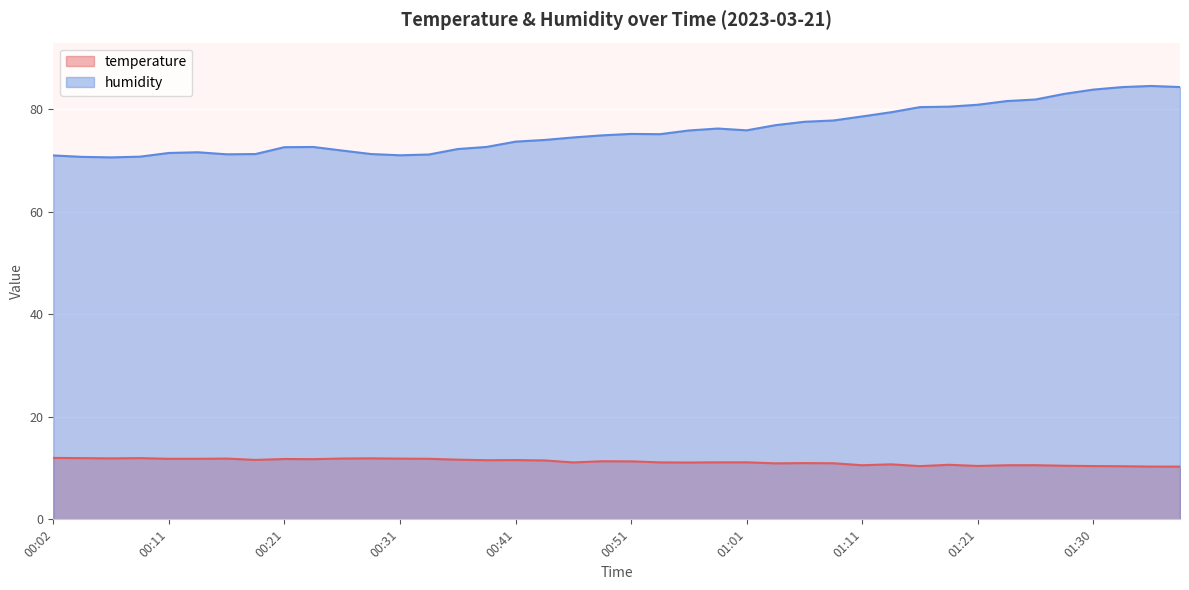

Reading right to left, list all the values displayed in this chart.

temperature: 01:38=10.3	01:35=10.3	01:33=10.4	01:30=10.4	01:28=10.5	01:26=10.6	01:23=10.6	01:21=10.4	01:18=10.7	01:16=10.4	01:13=10.7	01:11=10.6	01:08=10.9	01:06=11.0	01:03=10.9	01:01=11.1	00:58=11.1	00:56=11.1	00:53=11.1	00:51=11.3	00:48=11.3	00:46=11.1	00:43=11.5	00:41=11.6	00:38=11.5	00:36=11.7	00:33=11.8	00:31=11.8	00:29=11.9	00:26=11.9	00:24=11.8	00:21=11.8	00:19=11.6	00:16=11.9	00:14=11.8	00:11=11.8	00:09=11.9	00:06=11.9	00:04=11.9	00:02=12.0
humidity: 01:38=84.4	01:35=84.6	01:33=84.4	01:30=83.9	01:28=83.0	01:26=82.0	01:23=81.6	01:21=80.9	01:18=80.5	01:16=80.5	01:13=79.5	01:11=78.6	01:08=77.8	01:06=77.6	01:03=76.9	01:01=75.9	00:58=76.3	00:56=75.9	00:53=75.2	00:51=75.2	00:48=75.0	00:46=74.5	00:43=74.0	00:41=73.7	00:38=72.7	00:36=72.3	00:33=71.2	00:31=71.1	00:29=71.3	00:26=72.0	00:24=72.7	00:21=72.6	00:19=71.3	00:16=71.2	00:14=71.7	00:11=71.5	00:09=70.8	00:06=70.7	00:04=70.8	00:02=71.0